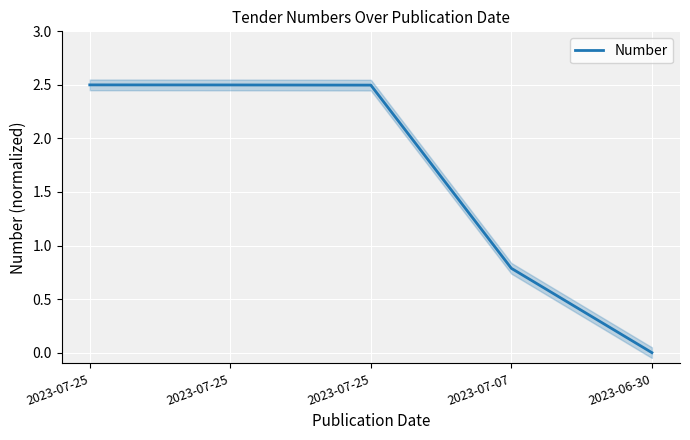

List the labels in order of value, smallest first.

2023-06-30, 2023-07-07, 2023-07-25, 2023-07-25, 2023-07-25